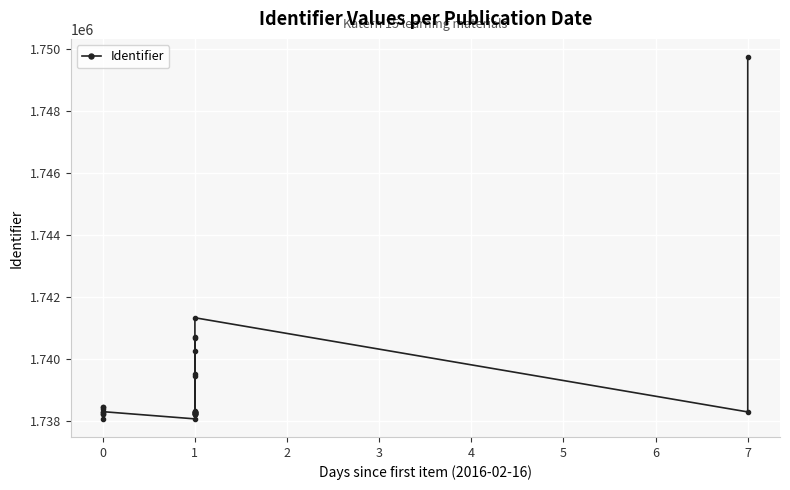

What is the value of the 25th point from the left?

1738064